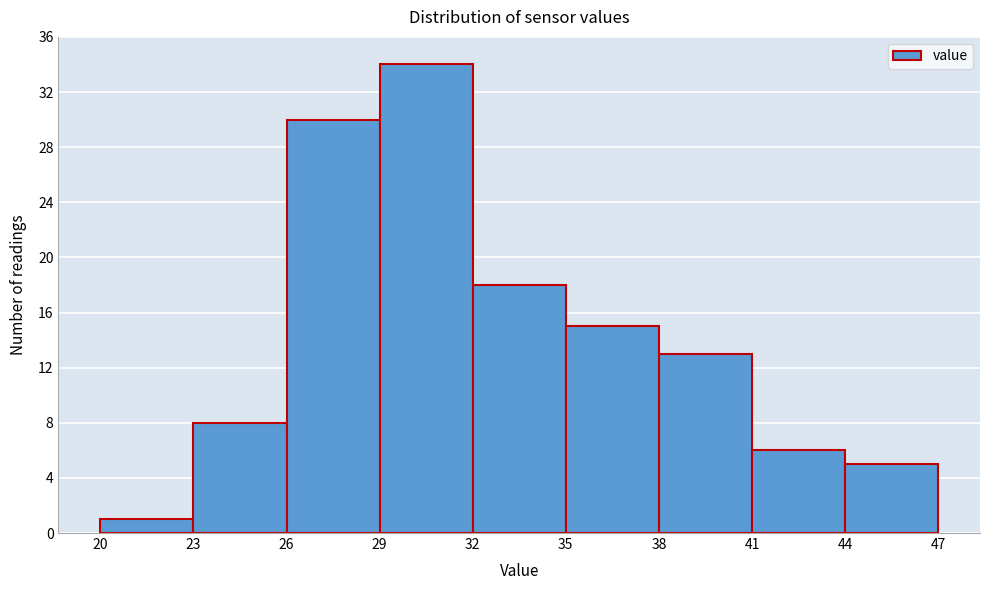

How tall is the bar that spans 26 to 29 on the x-axis? The values are not printed on the chart, so give them approximately, as read against the axis.

30